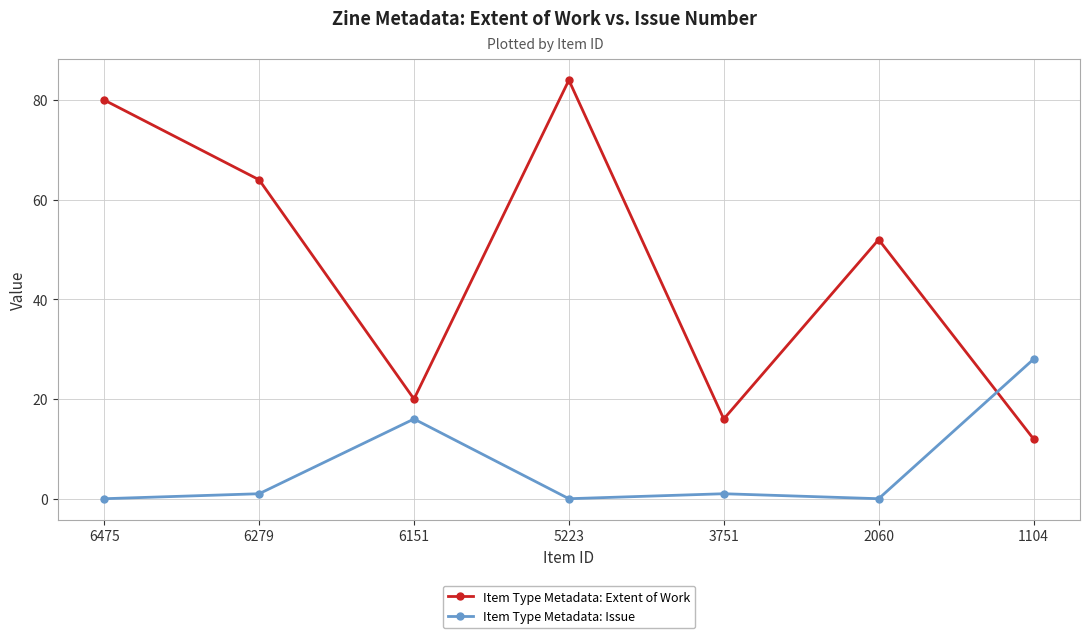

What is the maximum value shown in the chart?

84